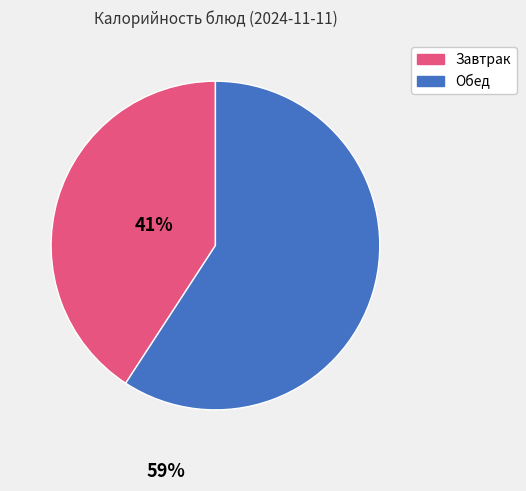

Does any single category account for the majority?

Yes